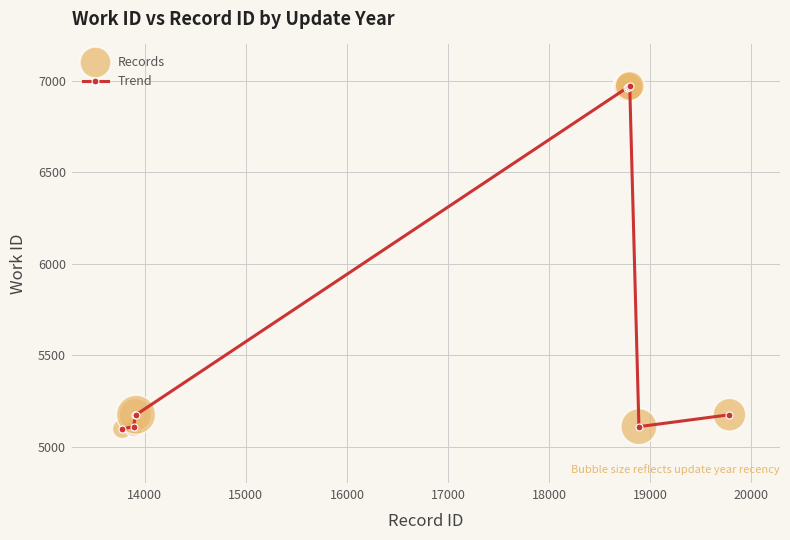

What is the smallest value displayed?

5098